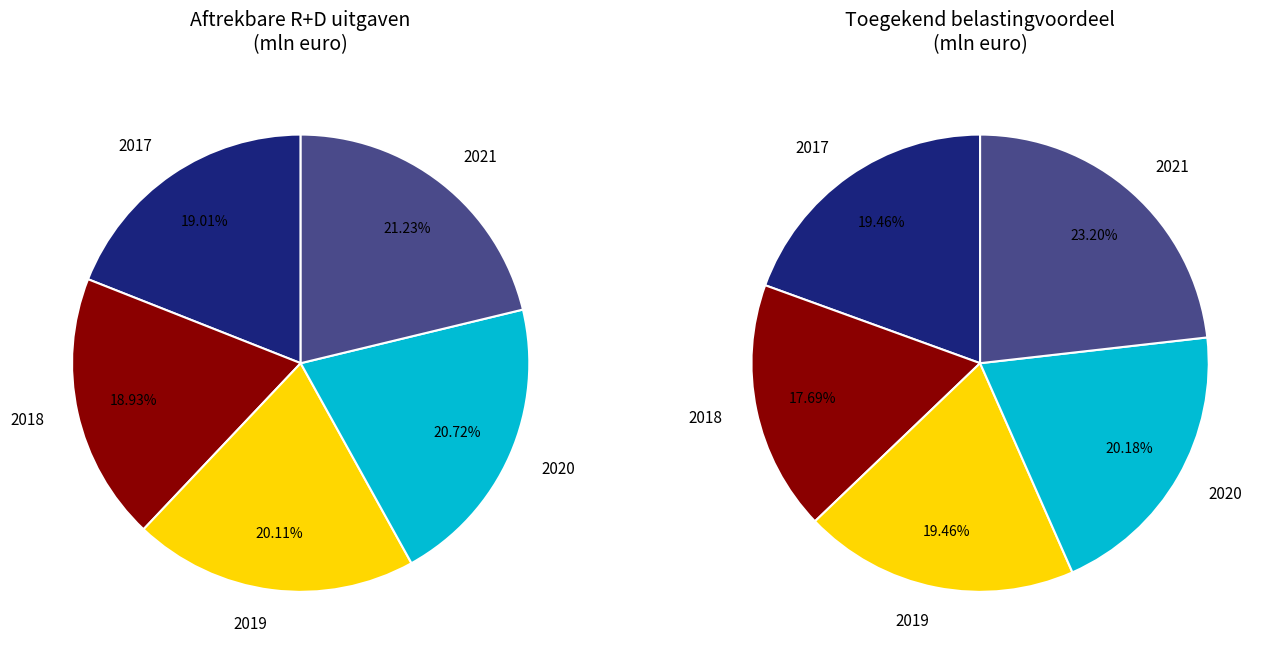

Which category has the biggest portion of the pie?

2021